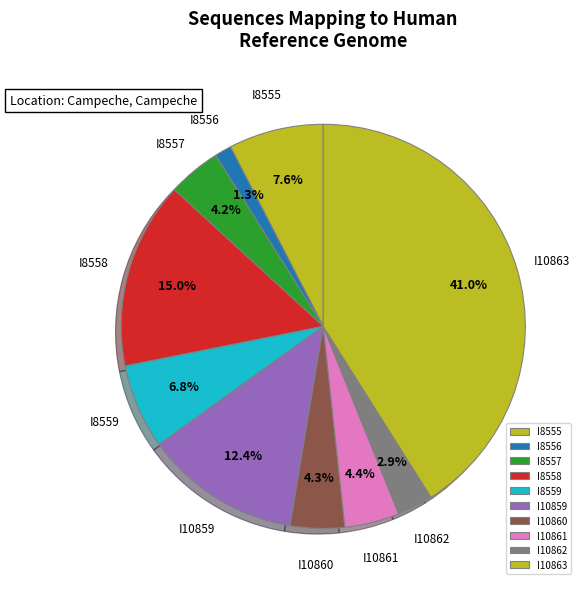

To the nearest percent, what is the difference between the I10861 and I8555 slice percentages?

3%